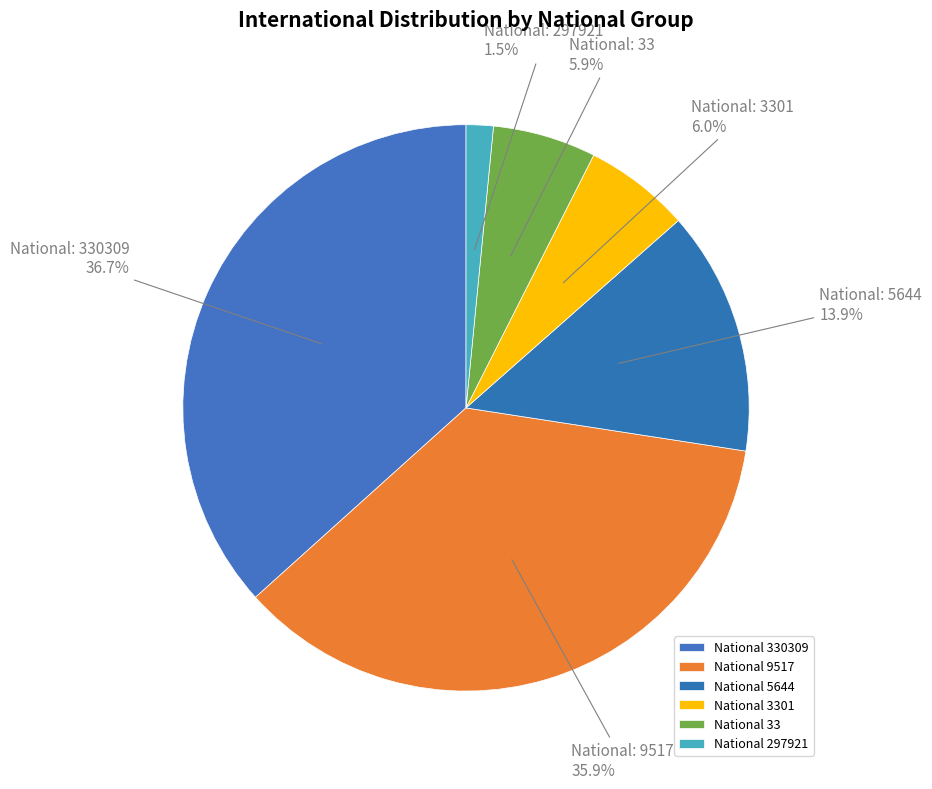

How many segments does this pie chart have?

6